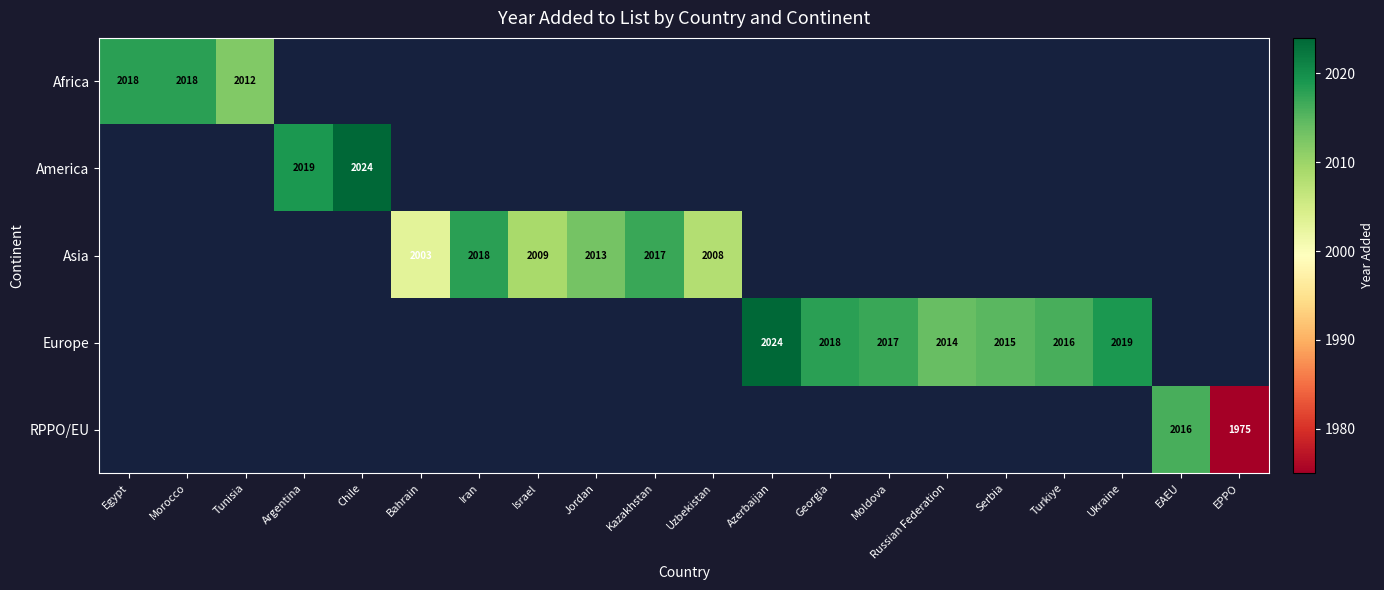

True or false: Asia has a value of 1209 at Jordan.

False